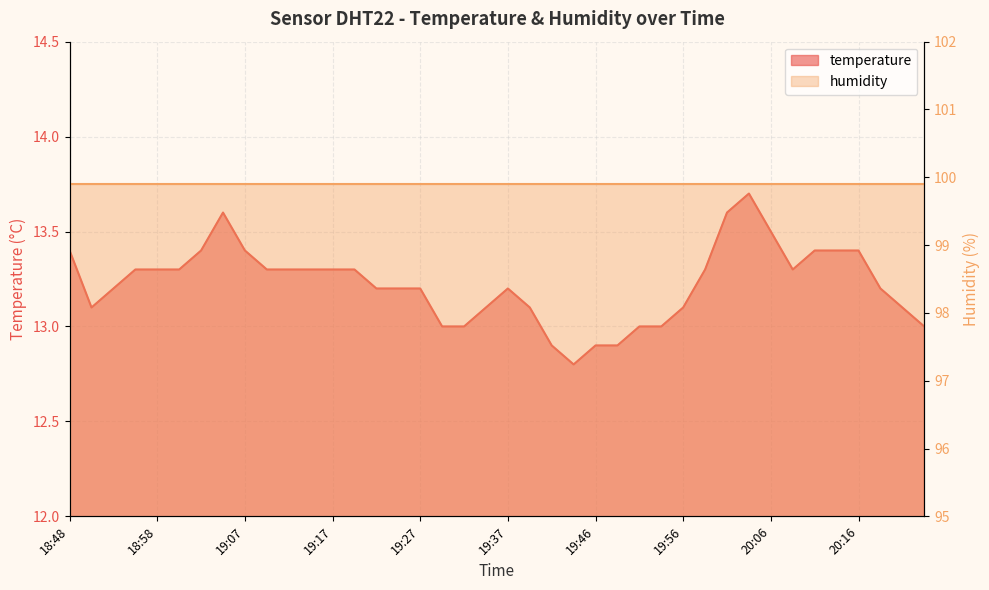

Reading right to left, what are all the values shown in this chart?

13.0	13.1	13.2	13.4	13.4	13.4	13.3	13.5	13.7	13.6	13.3	13.1	13.0	13.0	12.9	12.9	12.8	12.9	13.1	13.2	13.1	13.0	13.0	13.2	13.2	13.2	13.3	13.3	13.3	13.3	13.3	13.4	13.6	13.4	13.3	13.3	13.3	13.2	13.1	13.4